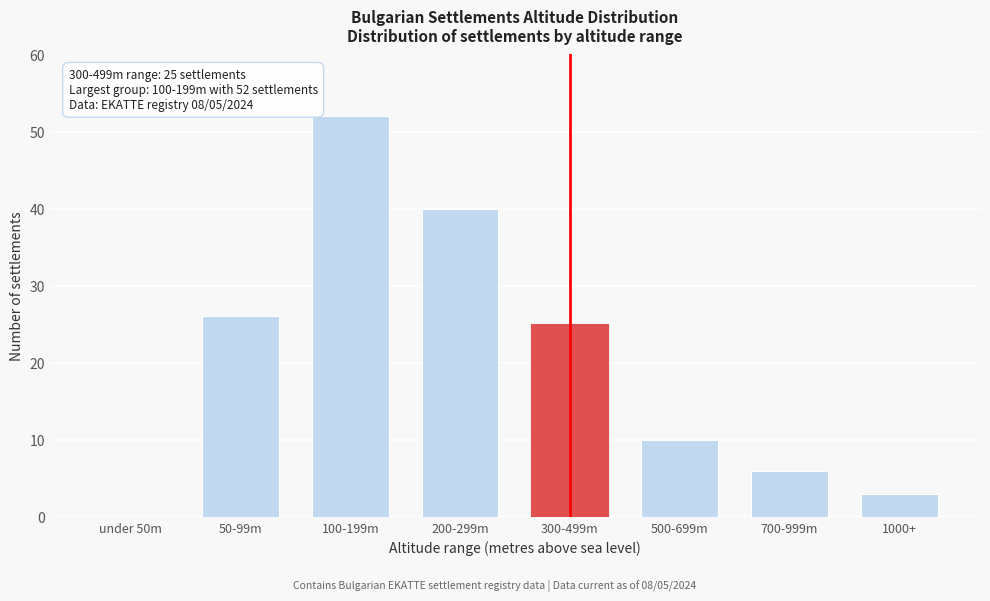

Reading left to right, extract all data points from this chart.

under 50m=0	50-99m=26	100-199m=52	200-299m=40	300-499m=25	500-699m=10	700-999m=6	1000+=3